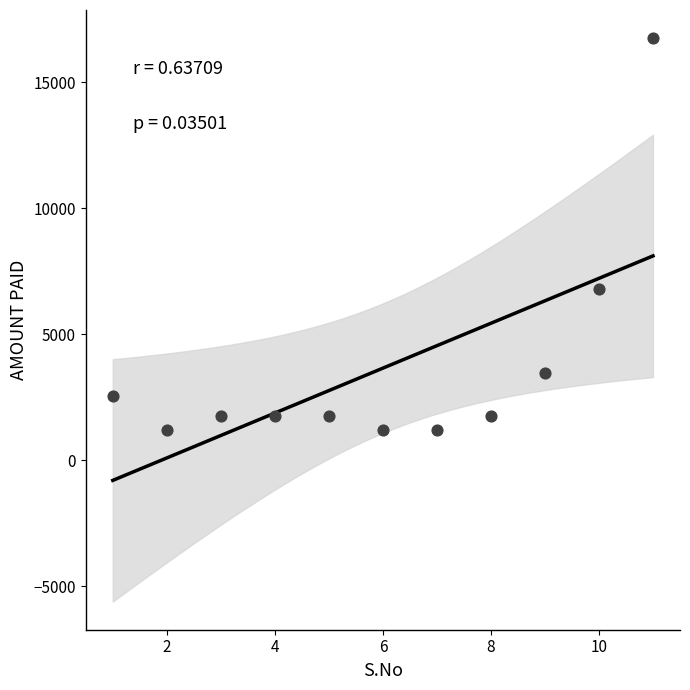

What Y value in the scatter plot is closest to 8970?

6800